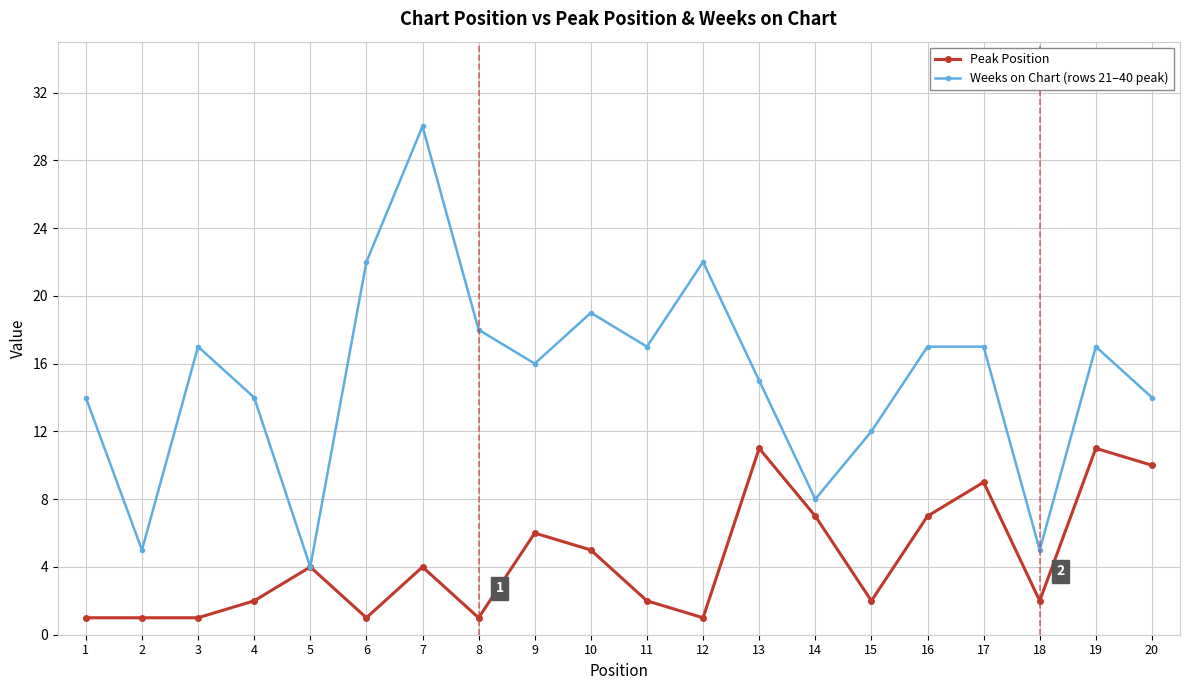

Rank the series by their maximum value, from lowest to highest.

Peak Position, Weeks on Chart (rows 21–40 peak)